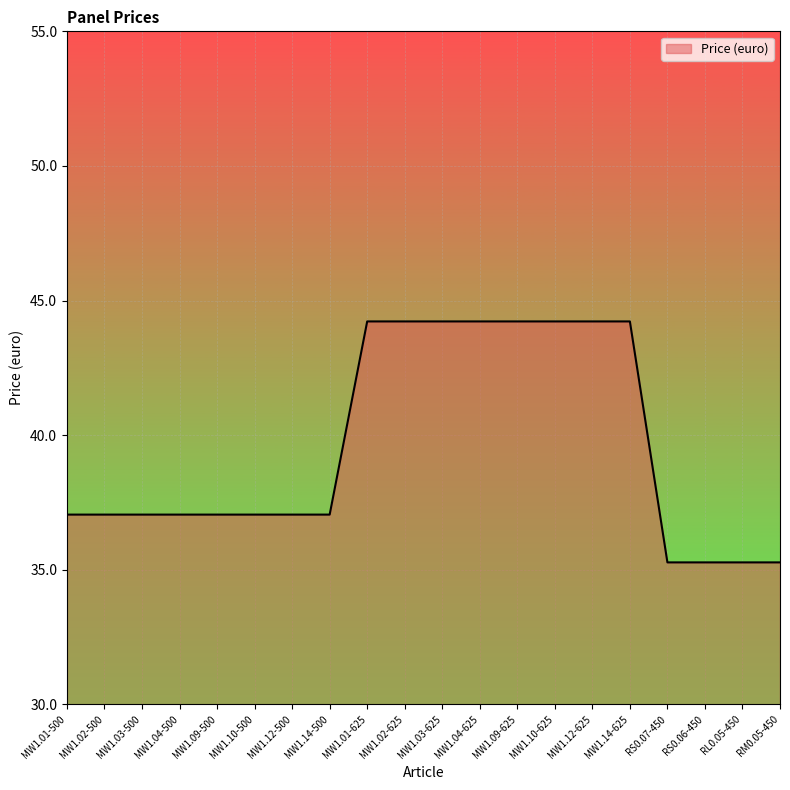

The value at MW1.12-500 is 50.0. True or false?

False